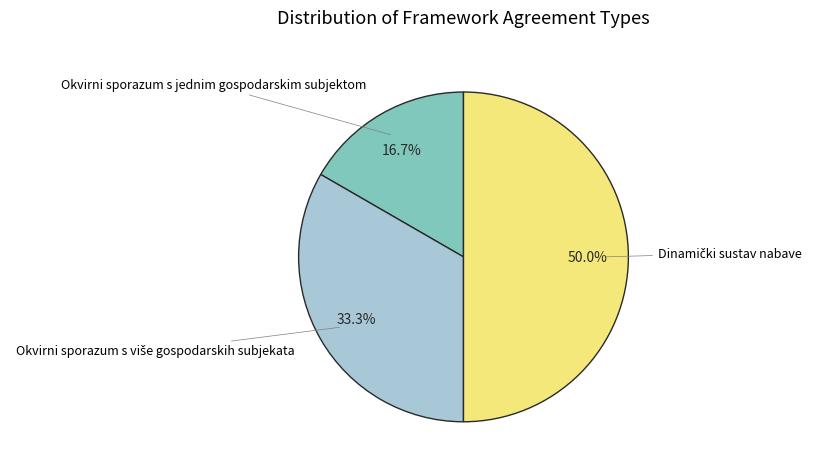

Does Okvirni sporazum s jednim gospodarskim subjektom represent more than half of the total?

No